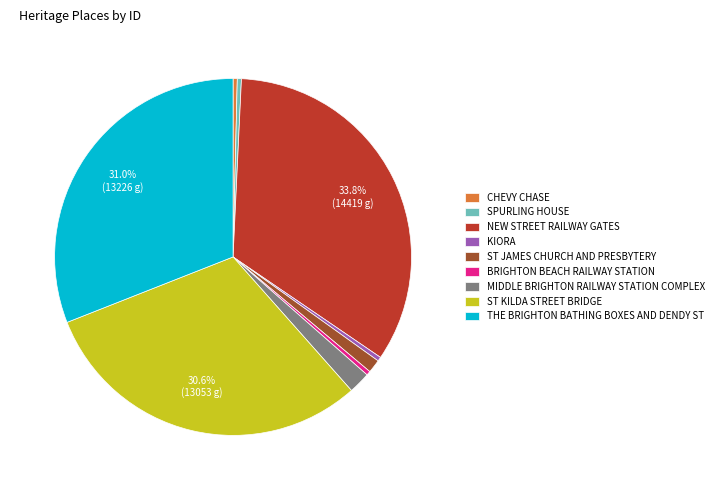

Combined, do MIDDLE BRIGHTON RAILWAY STATION COMPLEX and CHEVY CHASE account for over 50%?

No